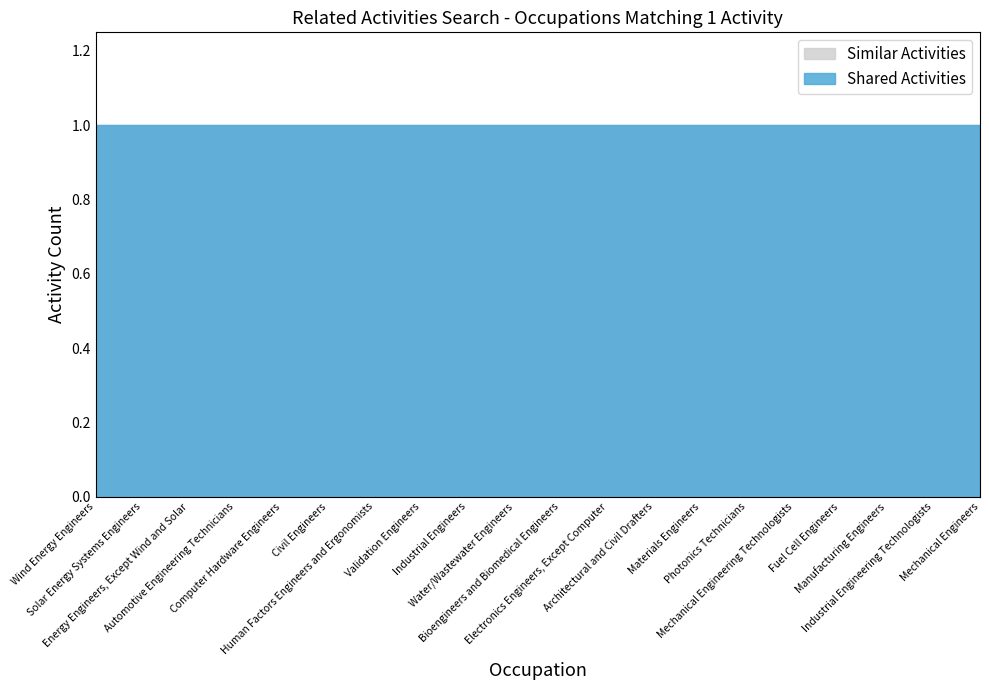

Which series changed the most between Civil Engineers and Fuel Cell Engineers?

Similar Activities